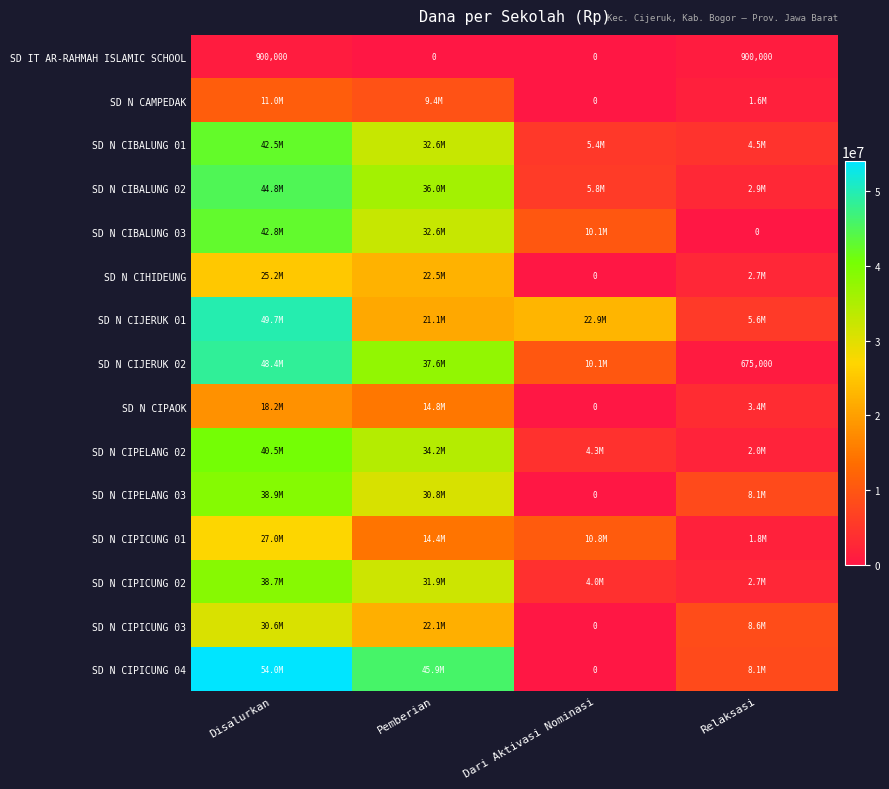

Is the value of SD N CAMPEDAK at Dari Aktivasi Nominasi greater than the value of SD N CIJERUK 02 at Relaksasi?

No